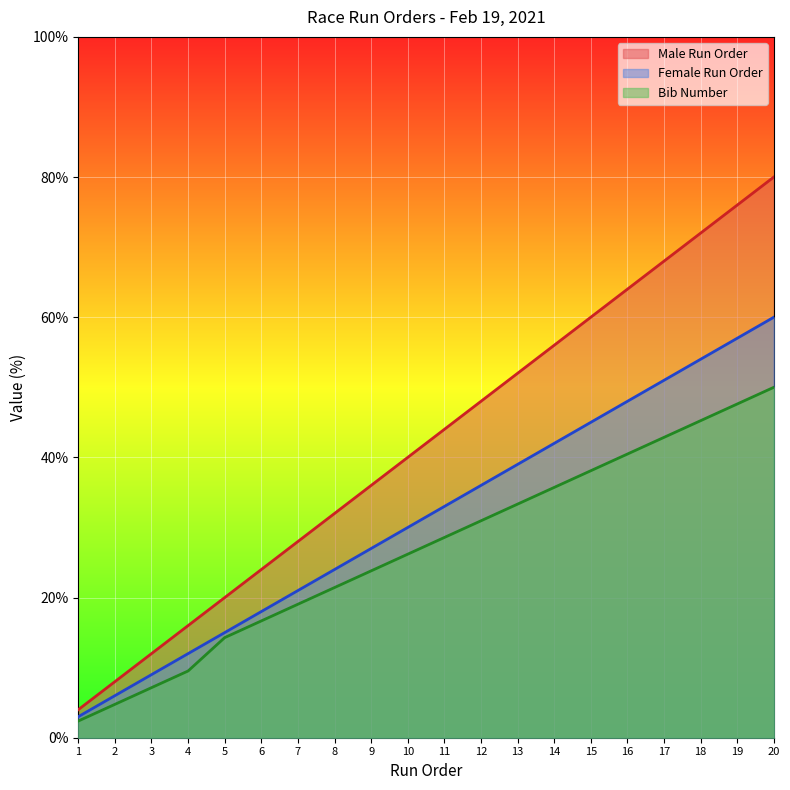

At 18, list the series in order from largest to smallest.

Male Run Order, Female Run Order, Bib Number